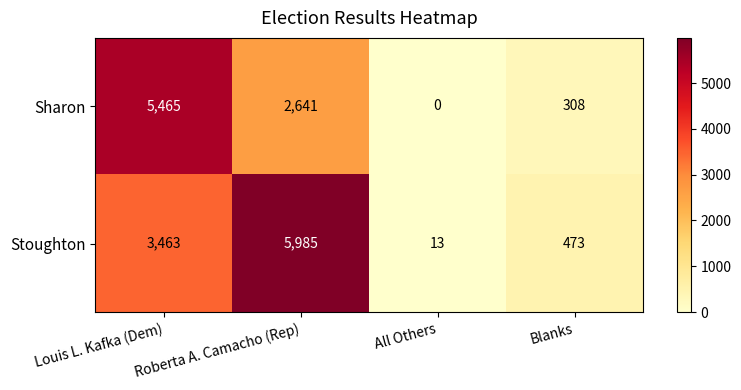

What is the maximum value shown in the chart?

5985